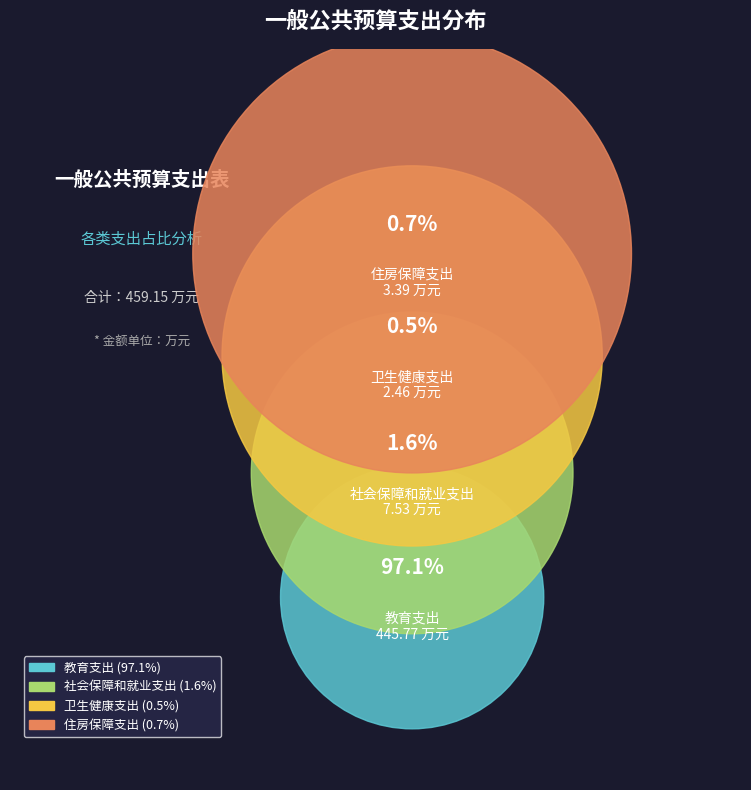

To the nearest percent, what portion does 住房保障支出 represent?

1%